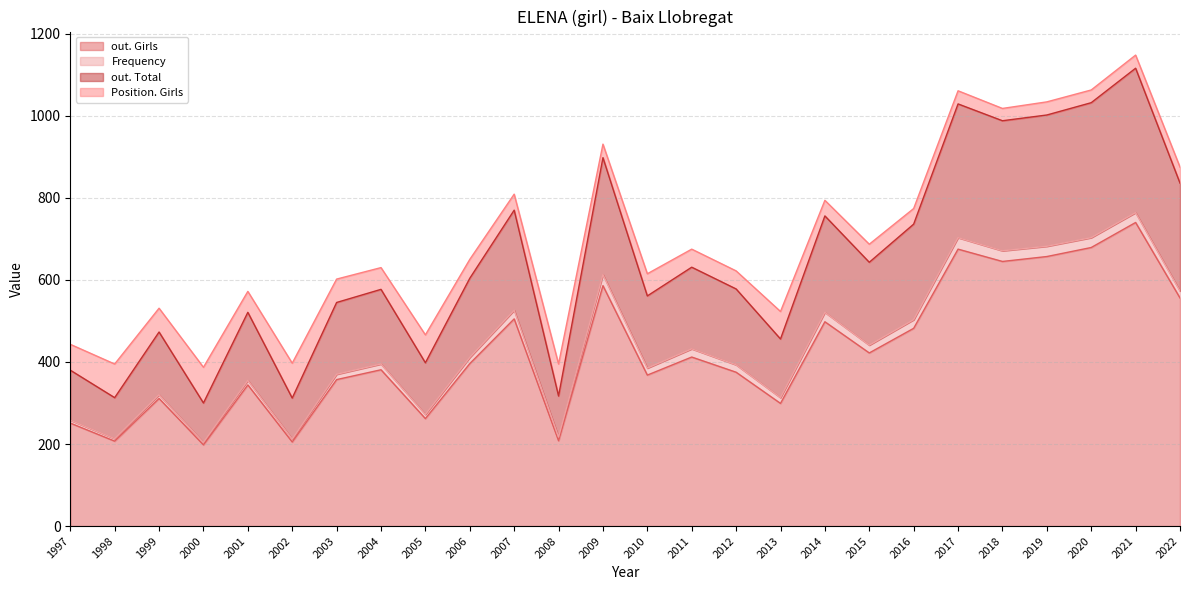

What is the value of the out. Girls point at the 21st from the left?

675